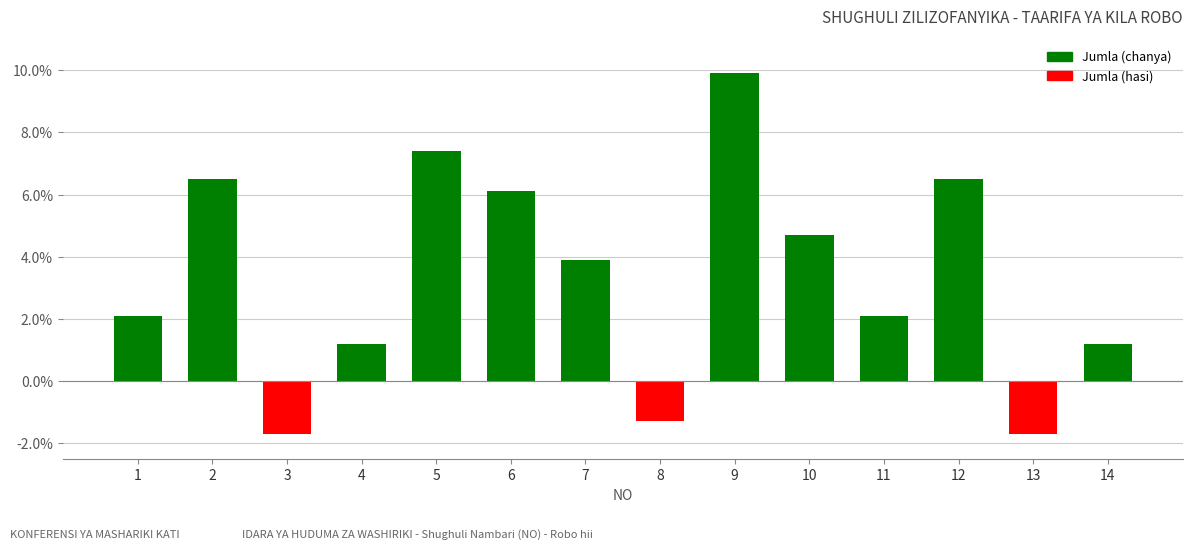

What is the minimum value shown in the chart?

-1.7